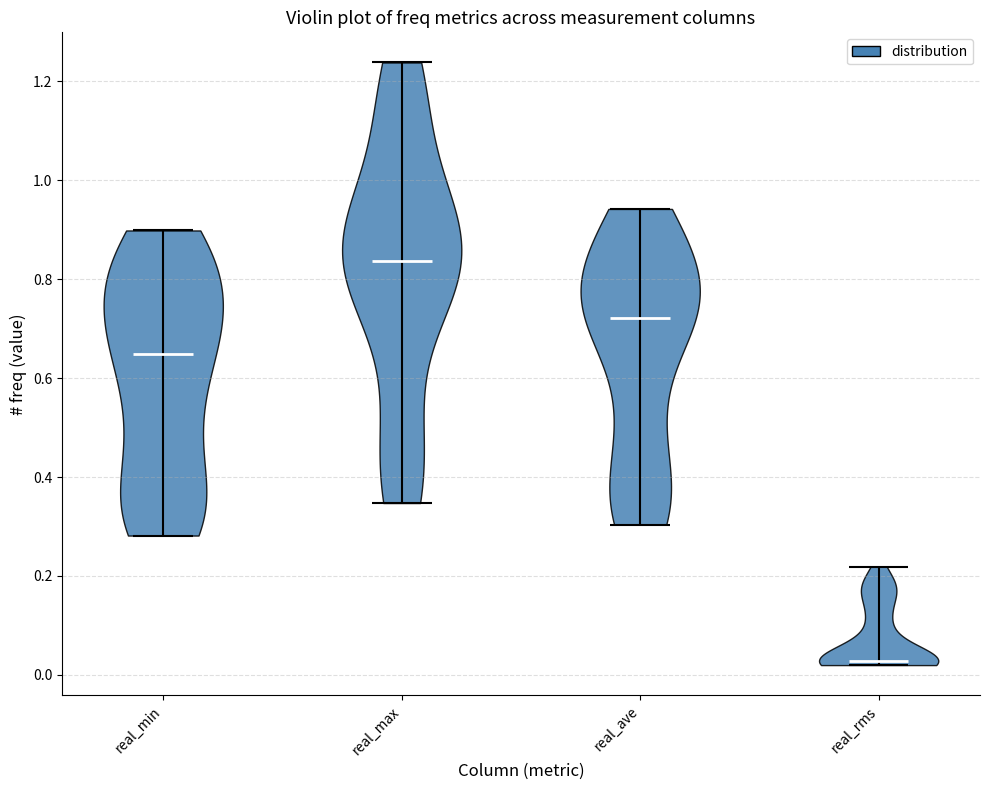

Reading left to right, read every violin against the y-axis: where its median line is, and the lowest and highest points it reaches. The values are not printed on the chart, so give them approximately, as read against the axis.

real_min: median line 0.64, lowest point 0.28, highest point 0.90
real_max: median line 0.84, lowest point 0.34, highest point 1.24
real_ave: median line 0.72, lowest point 0.30, highest point 0.94
real_rms: median line 0.02, lowest point 0.02, highest point 0.22